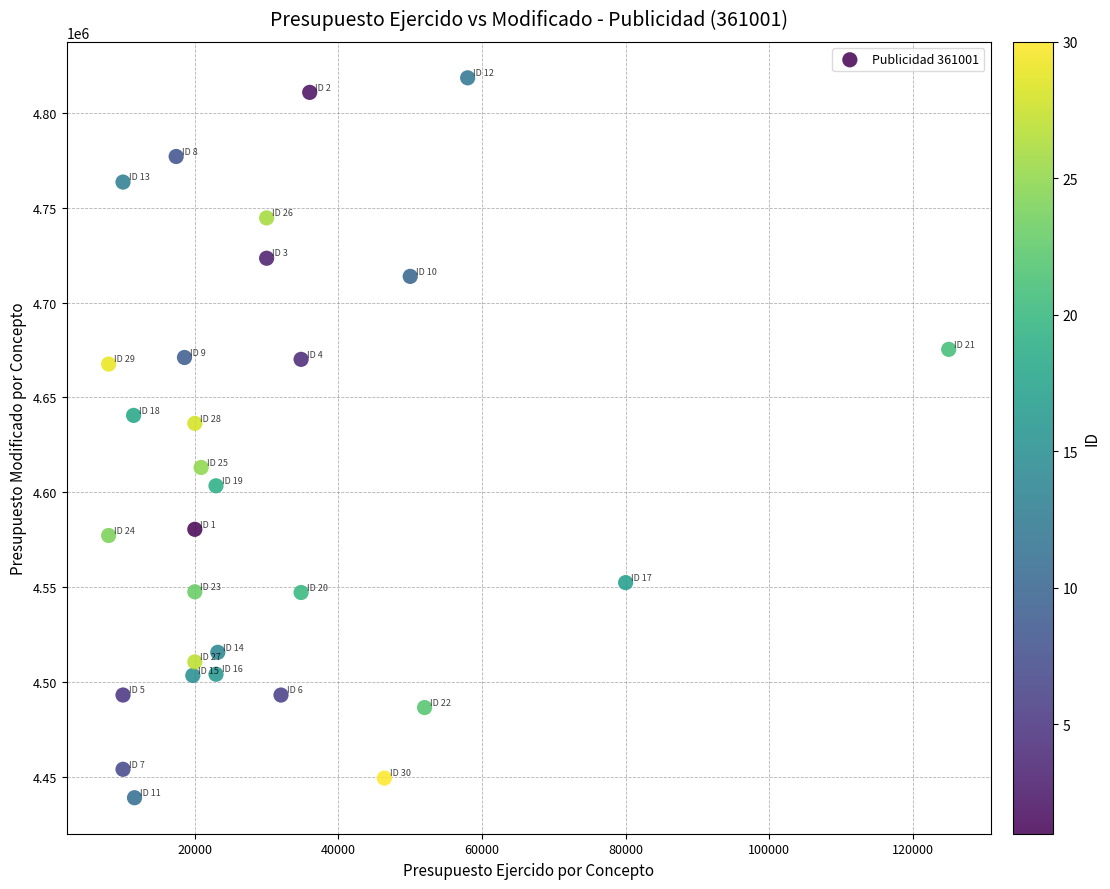

What Y value in the scatter plot is closest to 4628744?

4636339.2